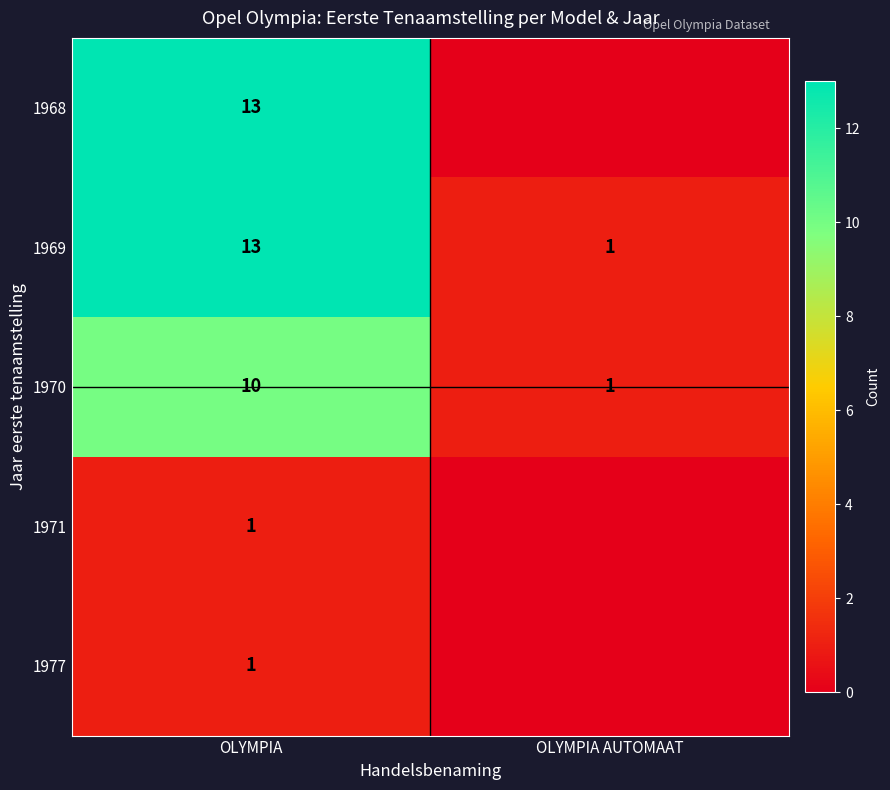

The 1977 series shows 0 at OLYMPIA. True or false?

False